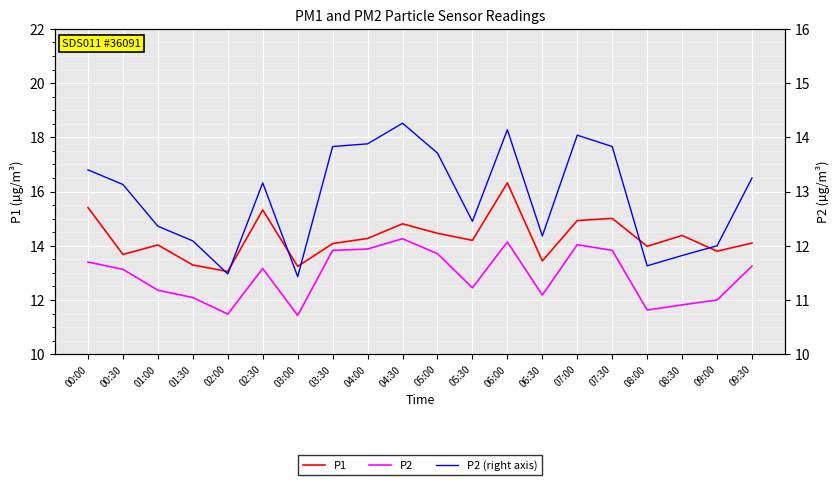

True or false: P2 (right) and P1 intersect in this chart.

False